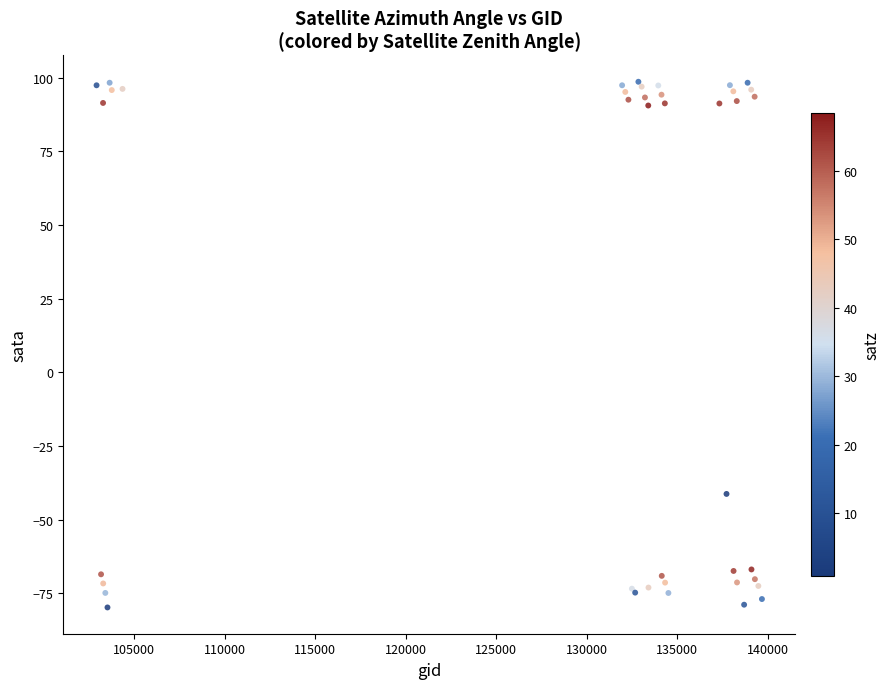

What Y value in the scatter plot is closest to 9?

-41.3